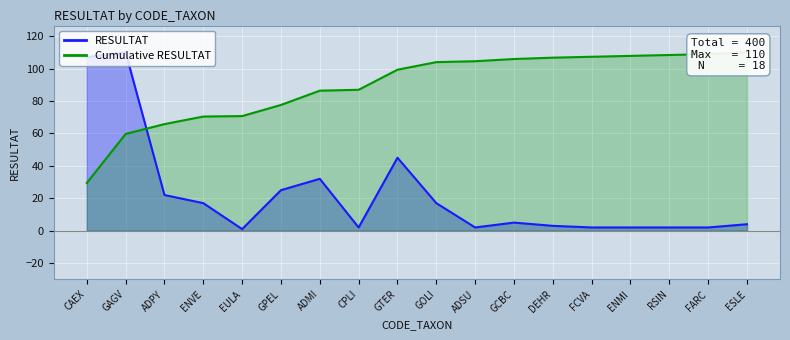

Approximately how many times larger is the value at CAEX compared to GCBC?

21.4